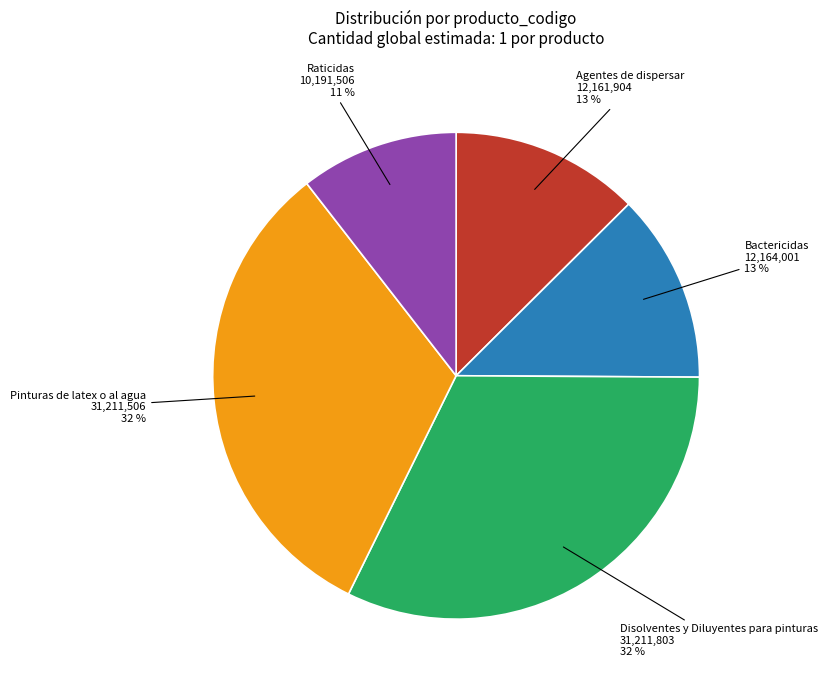

Is there a majority slice in this chart?

No